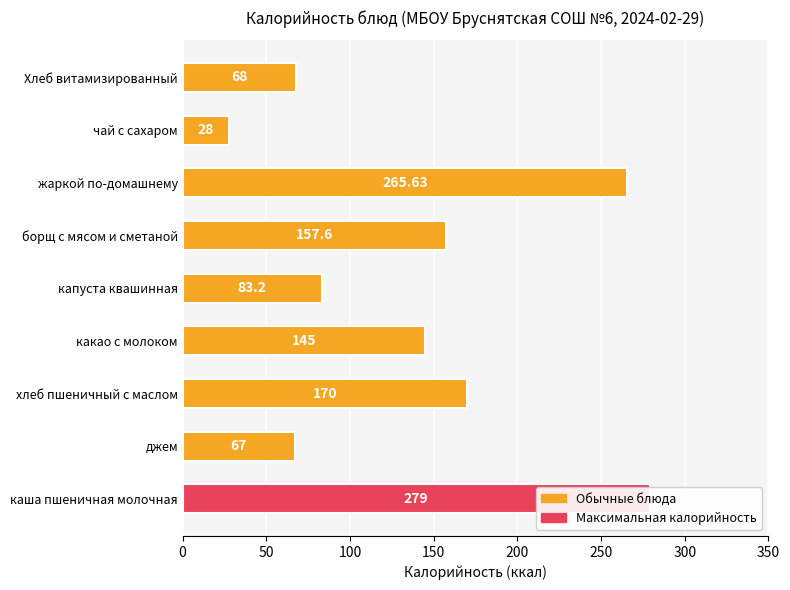

Does the chart contain any negative values?

No